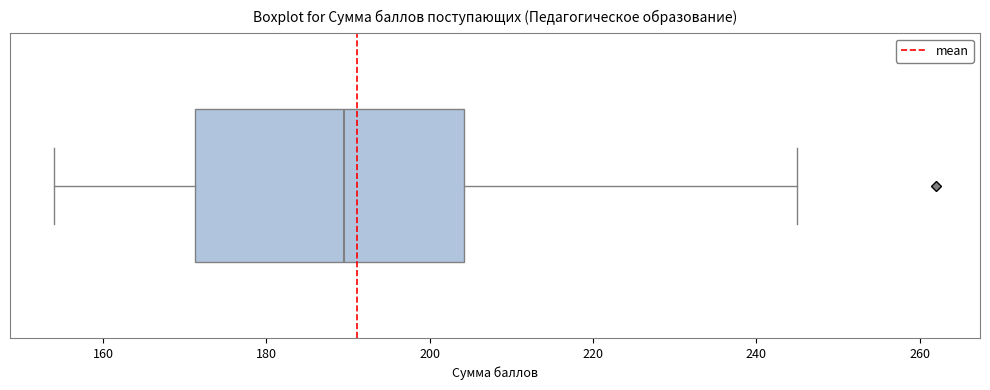

Where is the right edge of the box on the x-axis? The values are not printed on the chart, so give them approximately, as read against the axis.

204